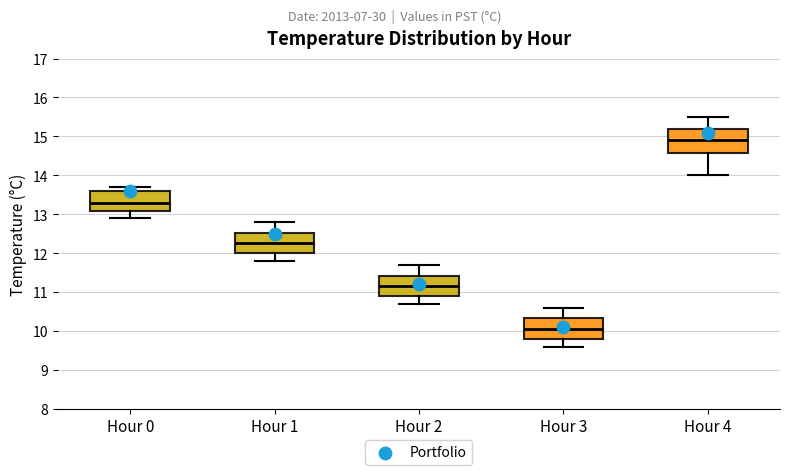

Where does the upper whisker of the box for Hour 4 end on the y-axis? The values are not printed on the chart, so give them approximately, as read against the axis.

15.5